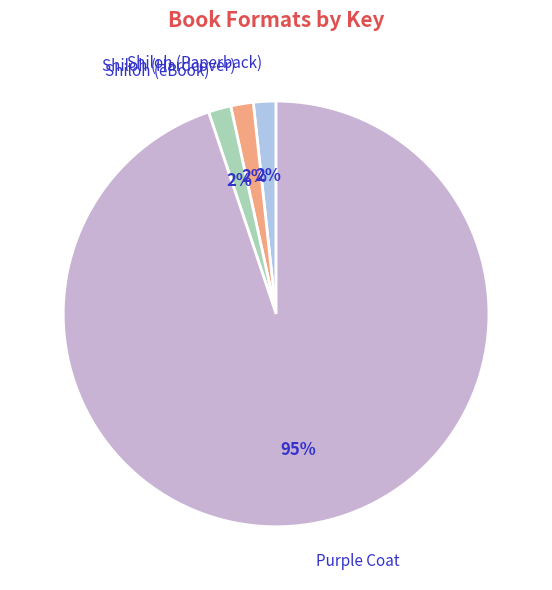

Which category has the biggest portion of the pie?

Purple Coat